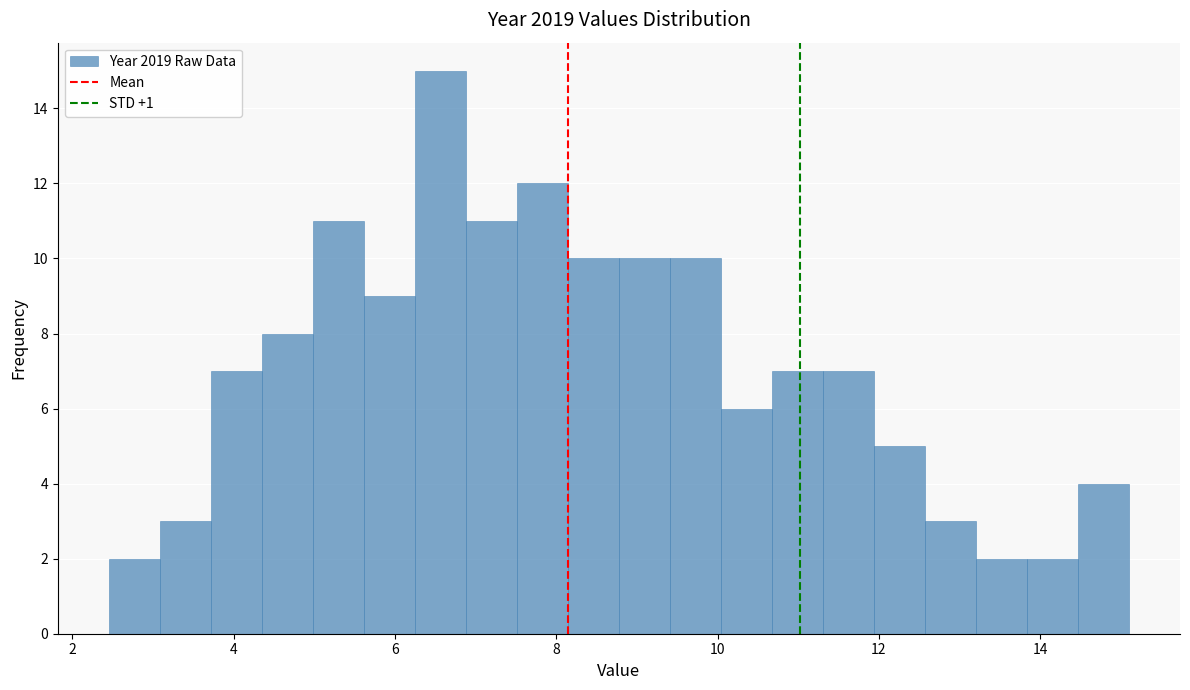

Read against the x-axis, roughly where is the centre of the tallest bar?

6.6